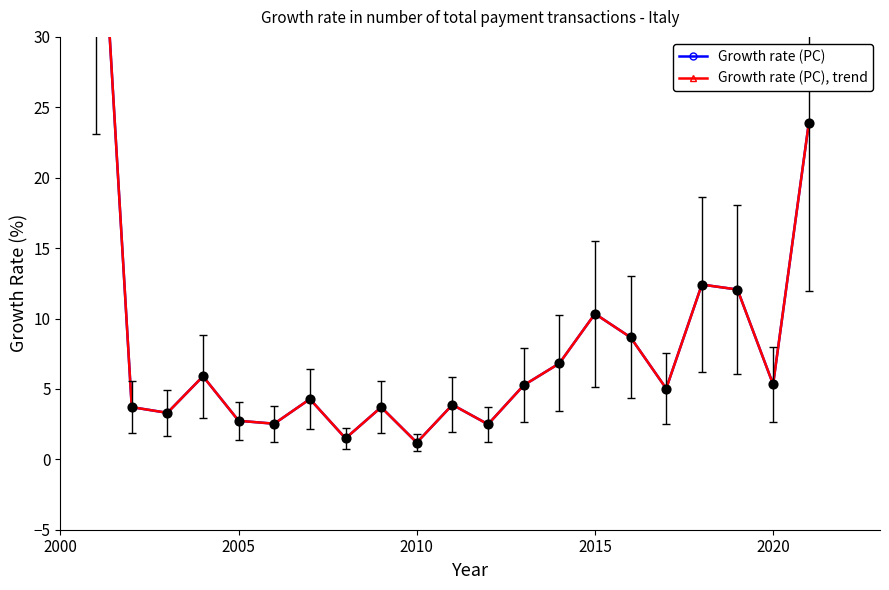

Is the value of Growth rate (PC) at 11 greater than the value of Growth rate (PC), trend at 2005?

No